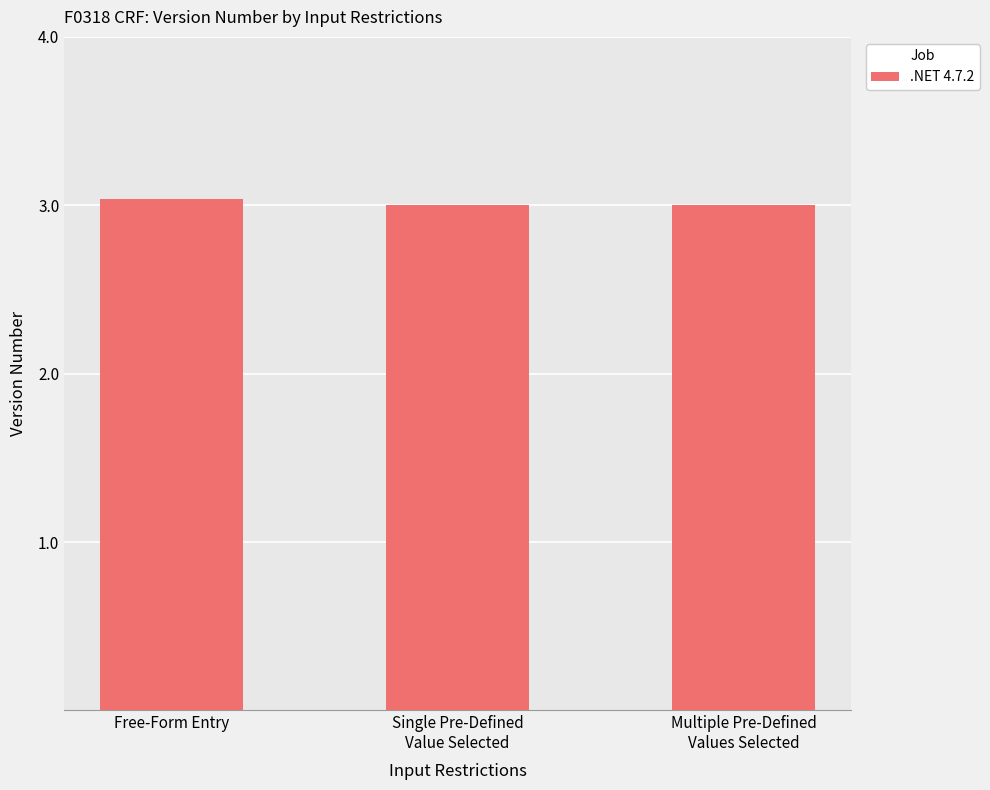

What position from the left is Multiple Pre-Defined
Values Selected?

3